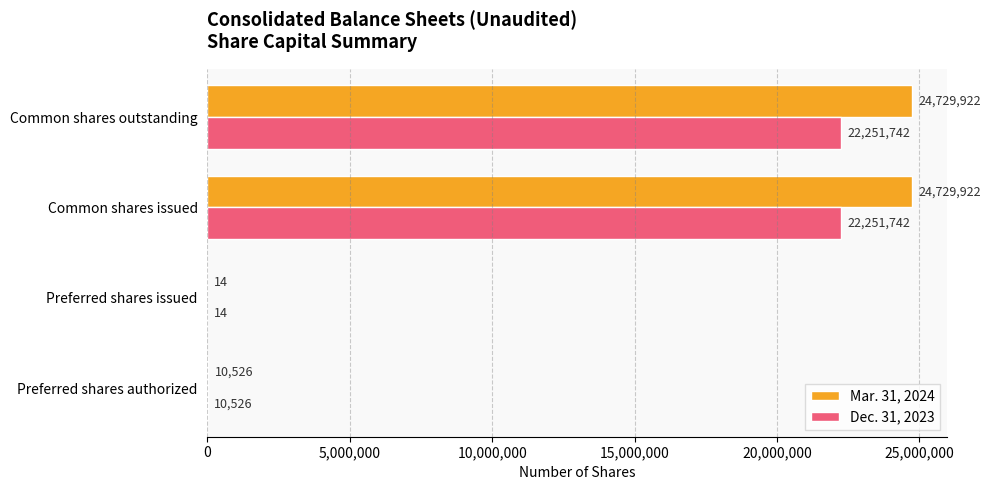

What is the maximum value shown in the chart?

24729922